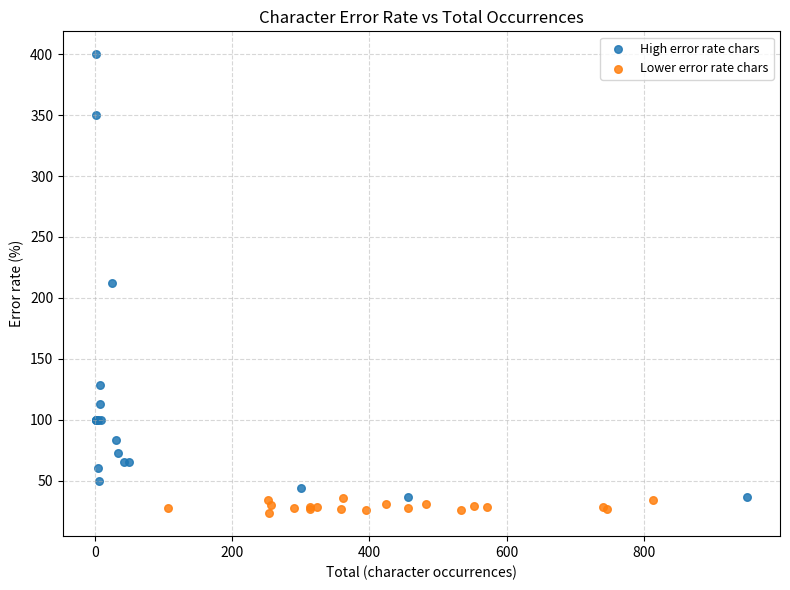

Which series reaches the maximum Y coordinate?

High error rate chars